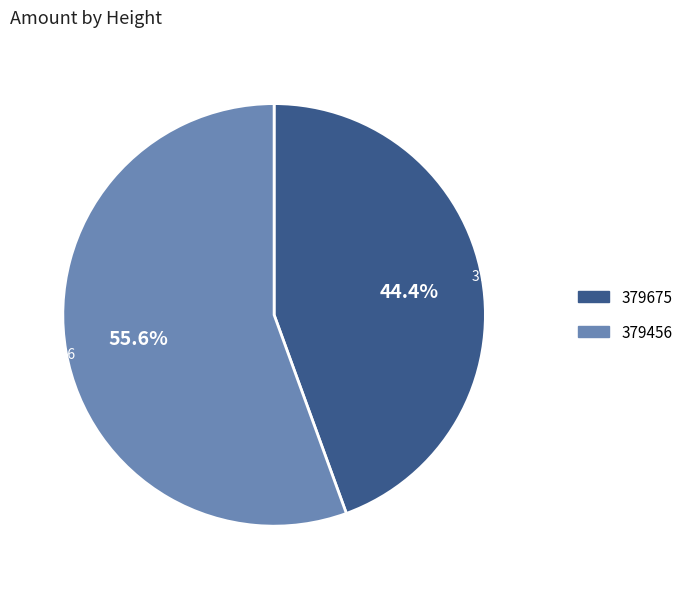

Which slice is the largest?

379456